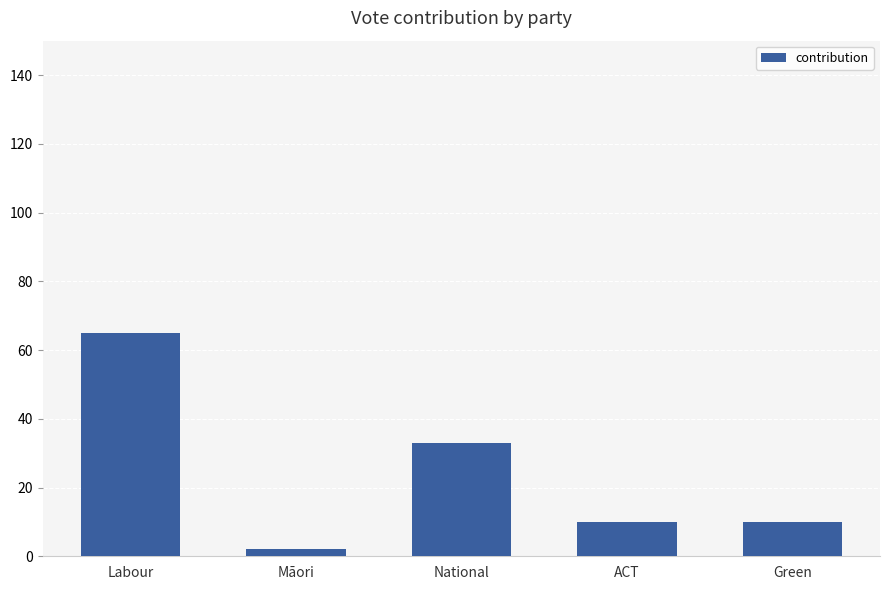

Is it true that the value at Green is 10?

True